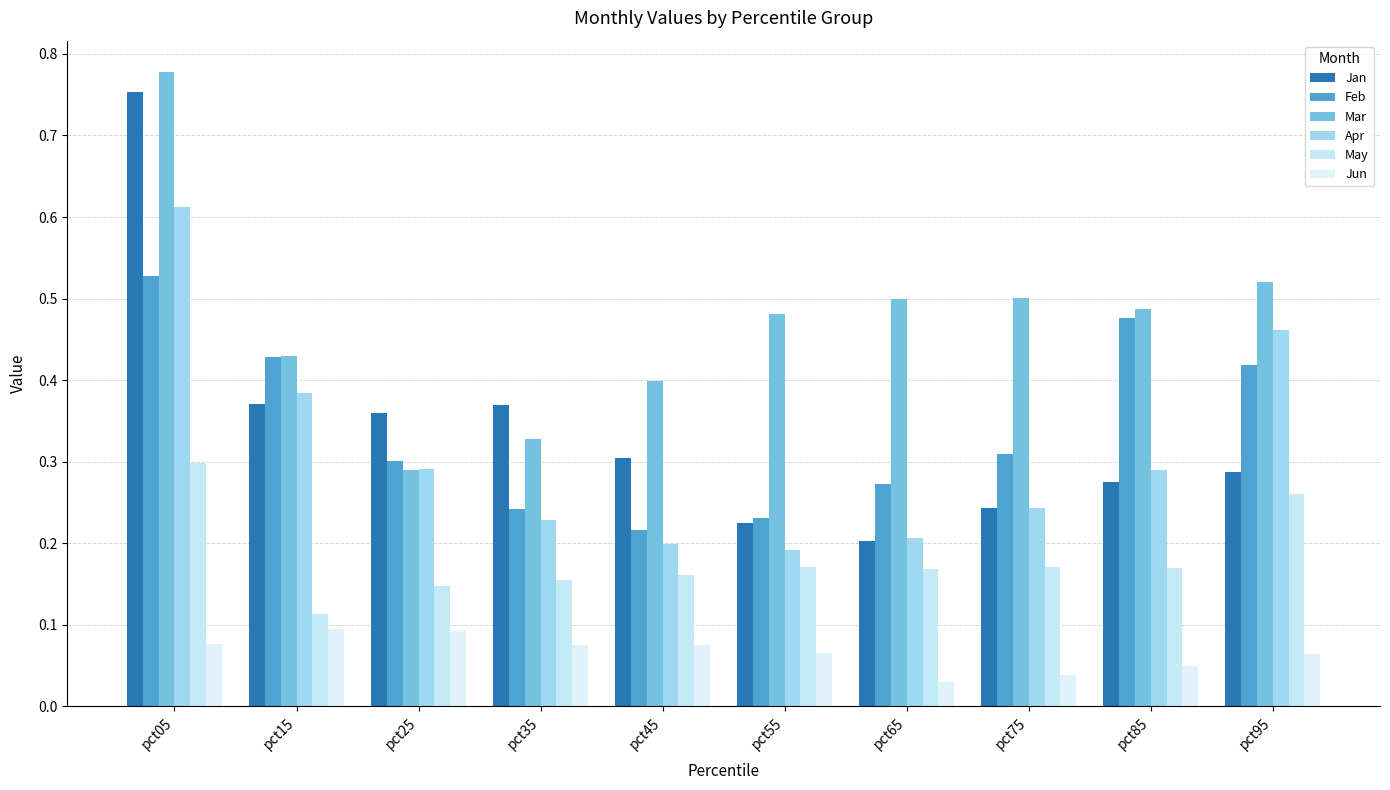

How many distinct data groups are displayed?

6